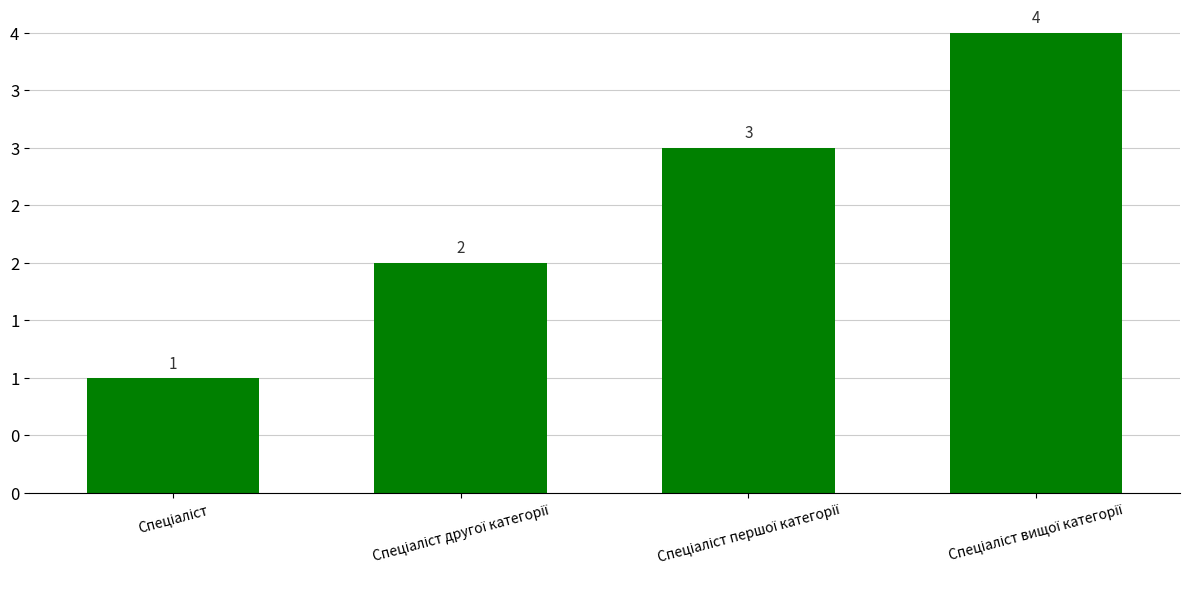

Rank the categories by value from highest to lowest.

Спеціаліст вищої категорії, Спеціаліст першої категорії, Спеціаліст другої категорії, Спеціаліст